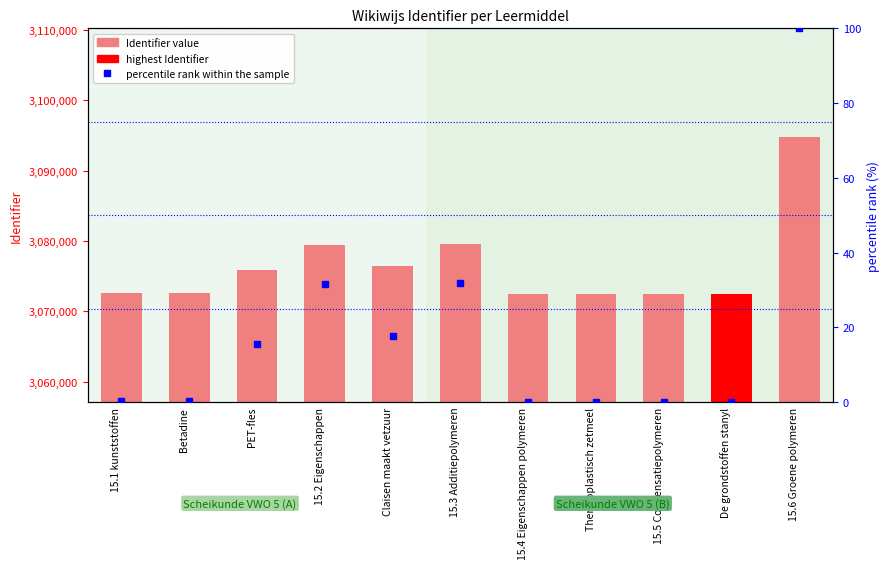

What is the difference between the highest and lowest values at De grondstoffen stanyl?

3072508.0